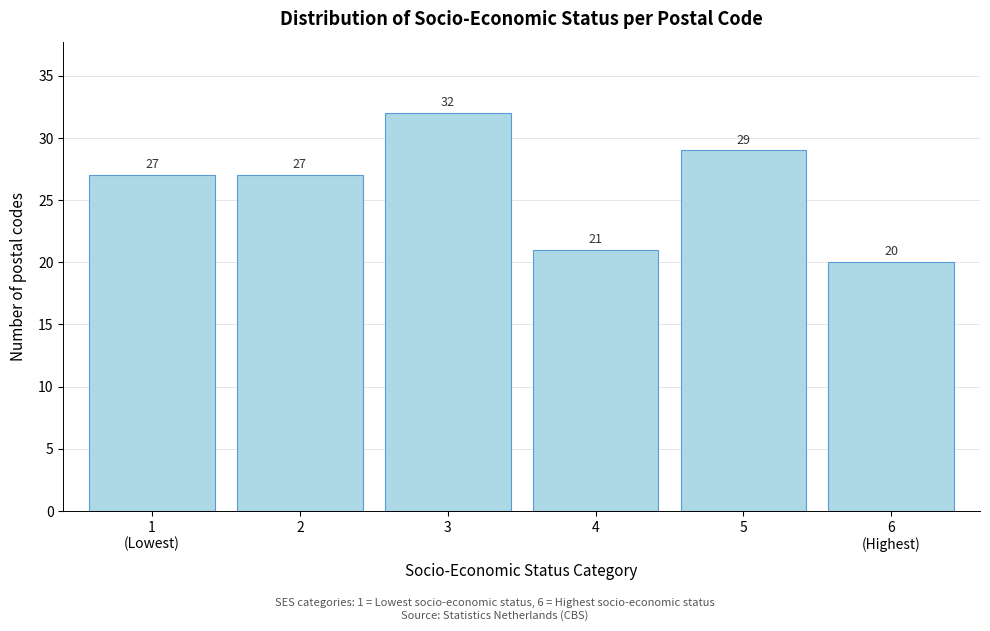

Reading right to left, extract all data points from this chart.

20	29	21	32	27	27